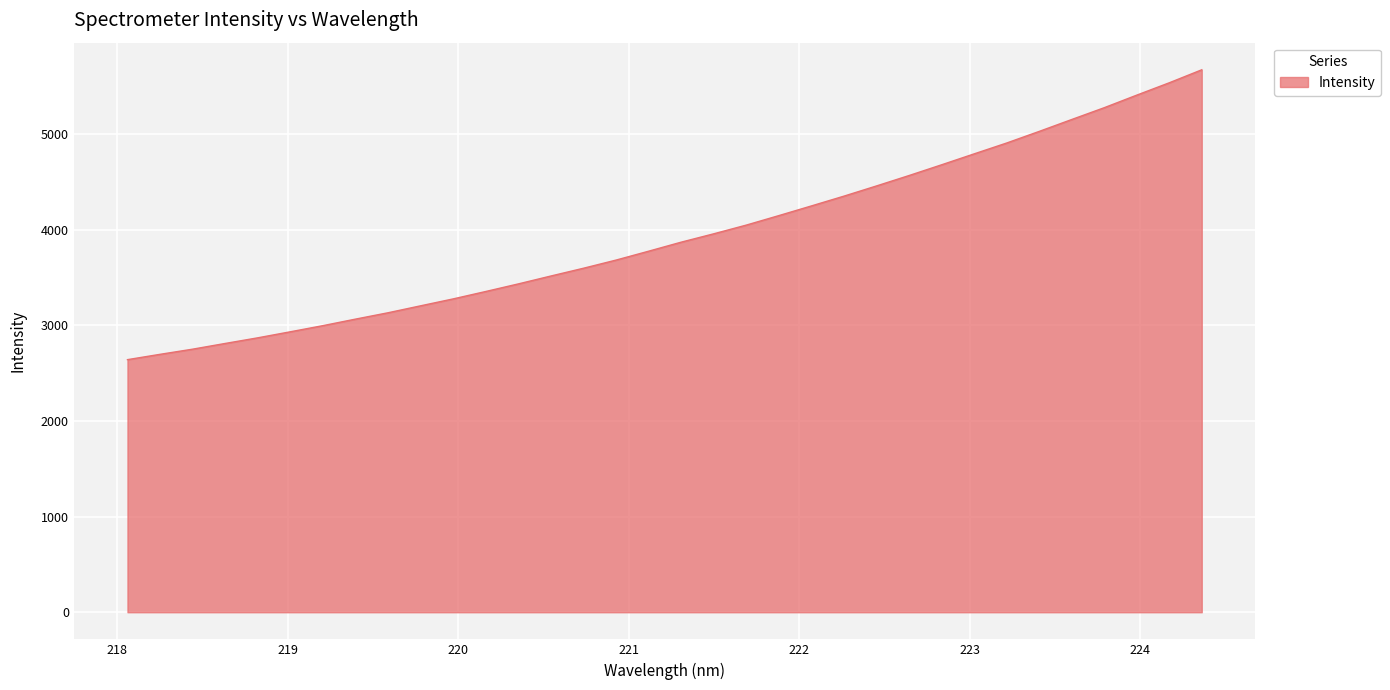

What is the greatest value displayed?

5671.8